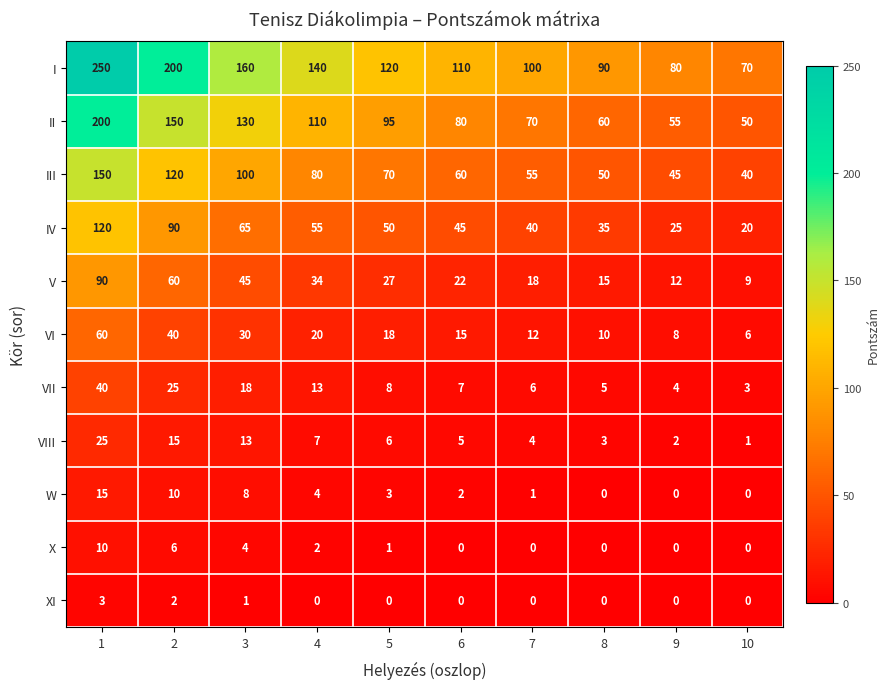

Is it true that IV equals 66 at 6?

False